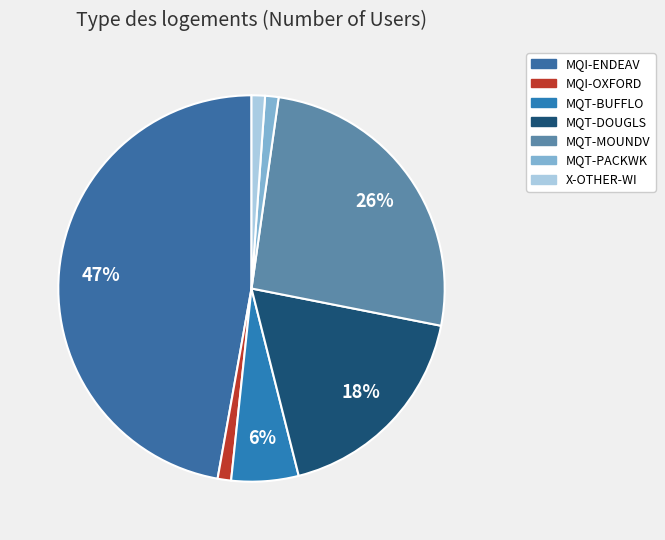

True or false: MQT-PACKWK accounts for 7% of the total.

False